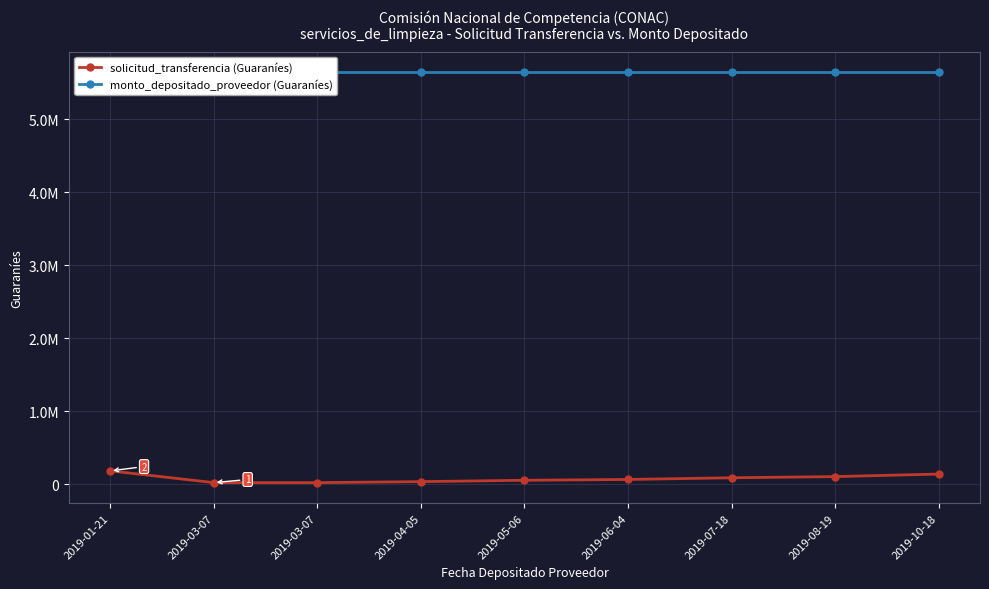

Which series changed the most between 2019-06-04 and 2019-08-19?

solicitud_transferencia (Guaraníes)